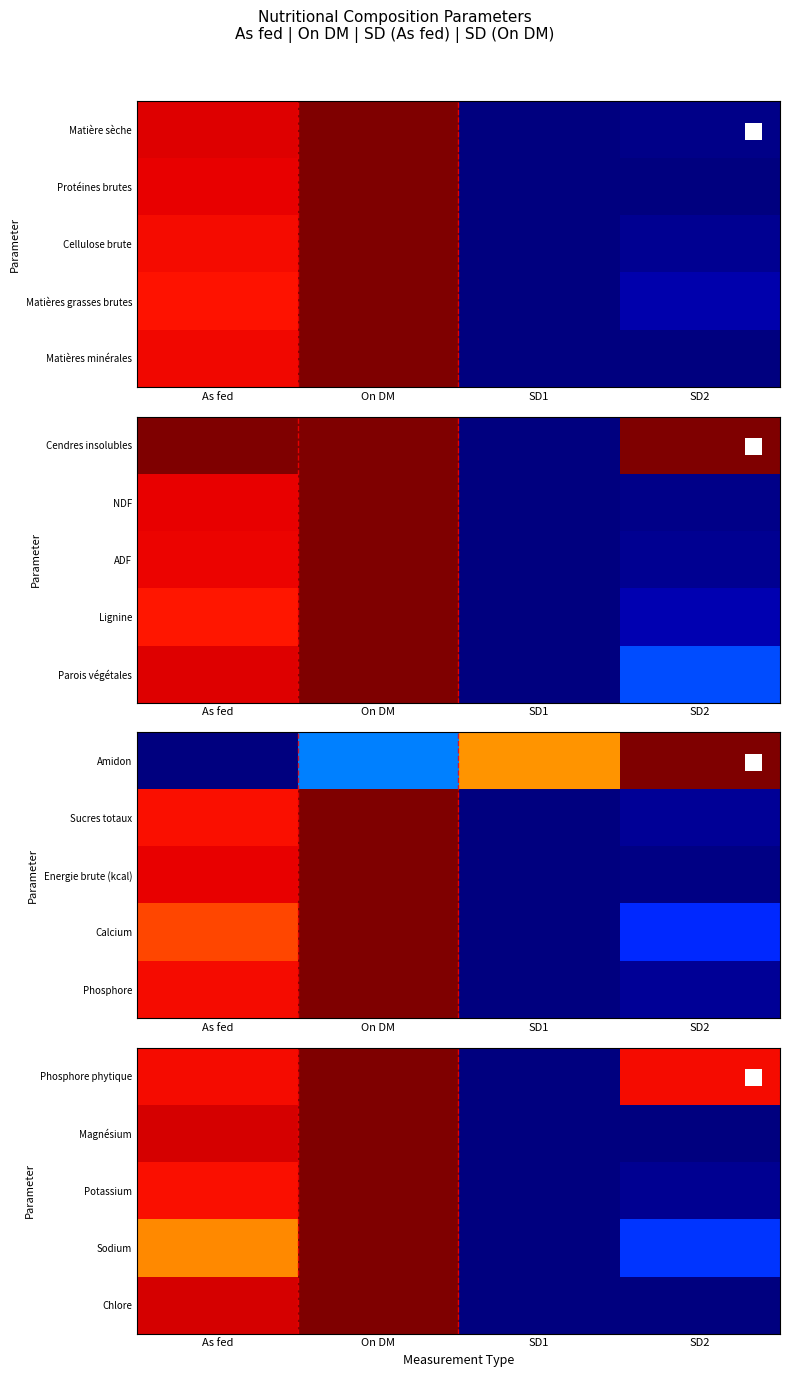

Which category has the highest value in the Magnésium series?

On DM